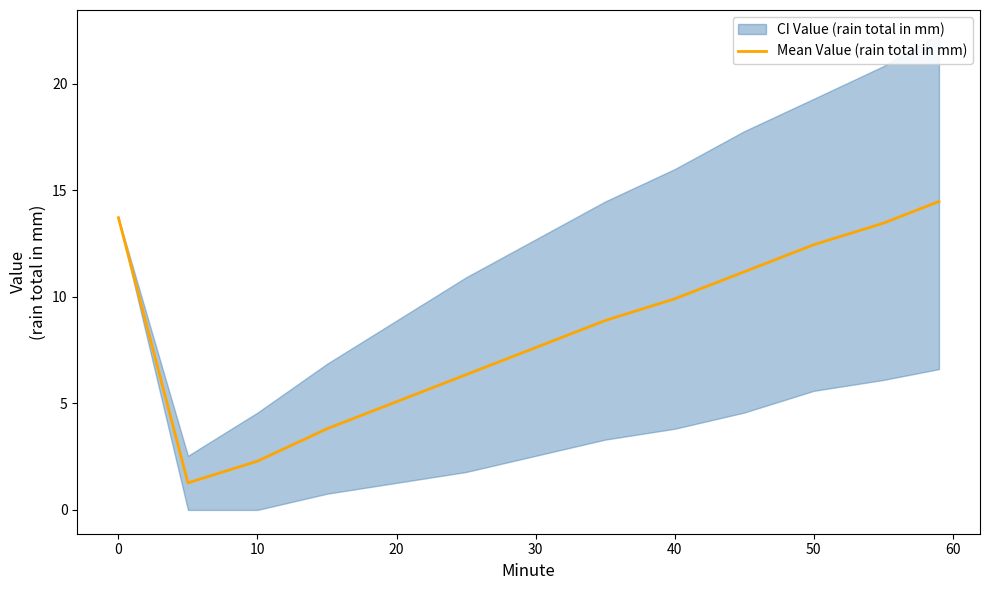

How many lines are shown in the chart?

1